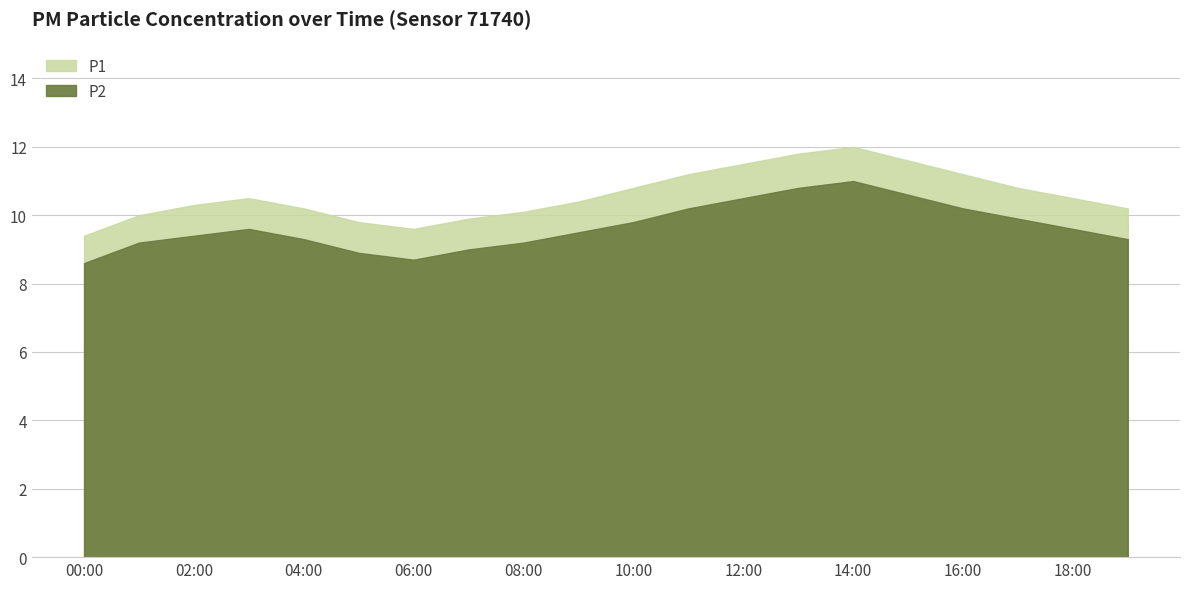

True or false: P1 has a value of 10.2 at 19:00.

True